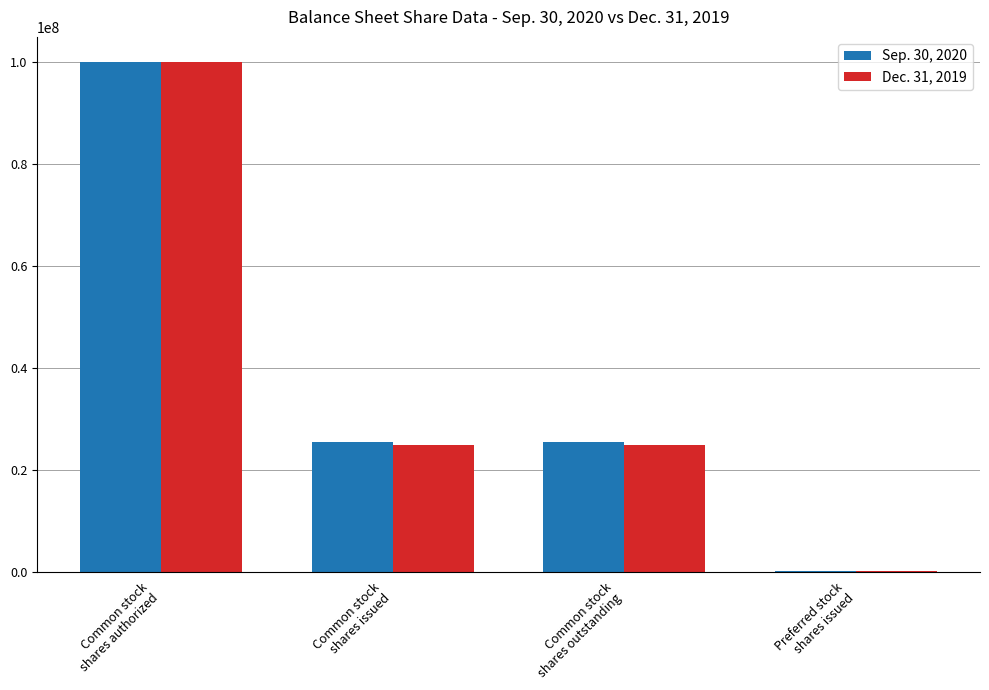

What is the total value across all series at Common stock
shares outstanding?

50320908